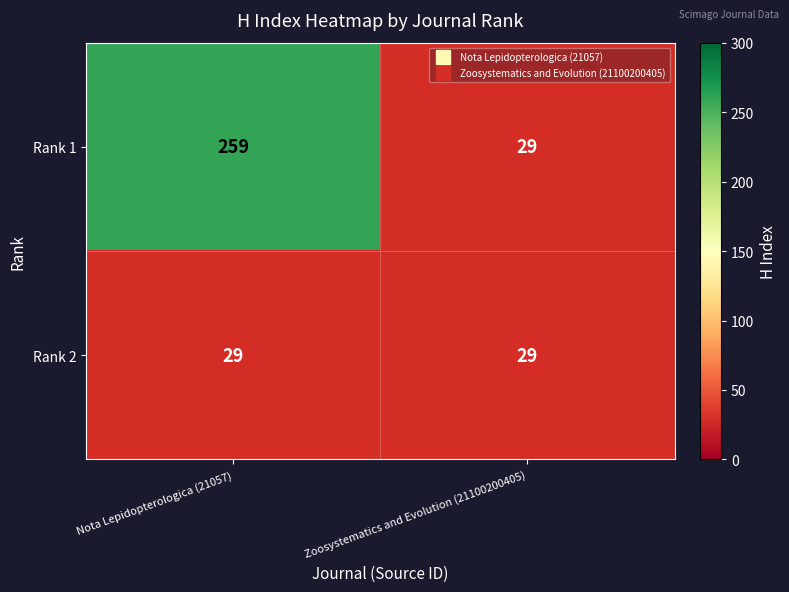

At which category is the sum across all series the highest?

Nota Lepidopterologica (21057)